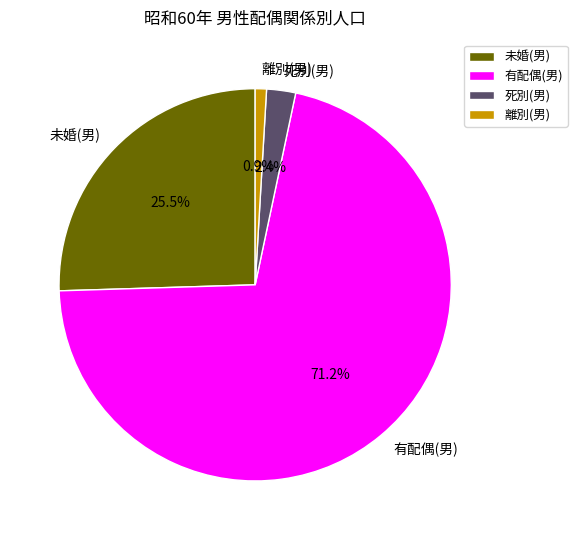

What is the total percentage of 死別(男) and 有配偶(男)?

73.6%